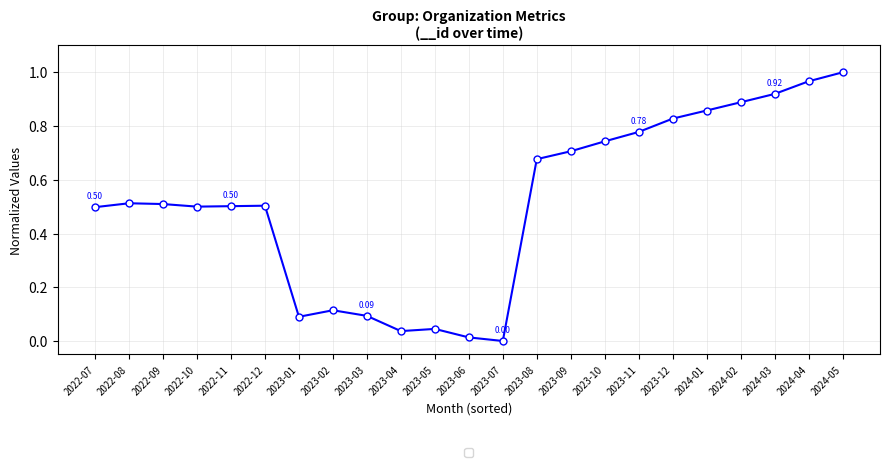

What is the sum of the values at 2022-08 and 2023-01?

0.6